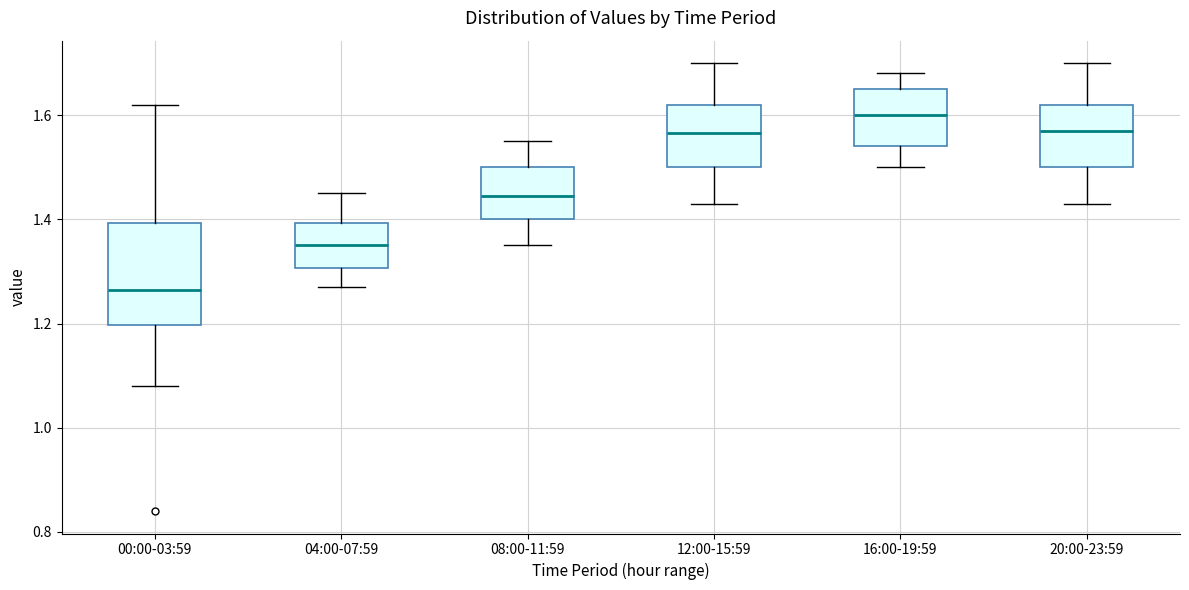

Reading left to right, transcribe this box plot: for each box, give where its median line is, the range the box spans, and where its two whiskers end, as read against the y-axis. The values are not printed on the chart, so give them approximately, as read against the axis.

00:00-03:59: median 1.26, box 1.20 to 1.40, whiskers 1.08 to 1.62
04:00-07:59: median 1.36, box 1.30 to 1.40, whiskers 1.28 to 1.46
08:00-11:59: median 1.44, box 1.40 to 1.50, whiskers 1.36 to 1.56
12:00-15:59: median 1.56, box 1.50 to 1.62, whiskers 1.44 to 1.70
16:00-19:59: median 1.60, box 1.54 to 1.66, whiskers 1.50 to 1.68
20:00-23:59: median 1.58, box 1.50 to 1.62, whiskers 1.44 to 1.70